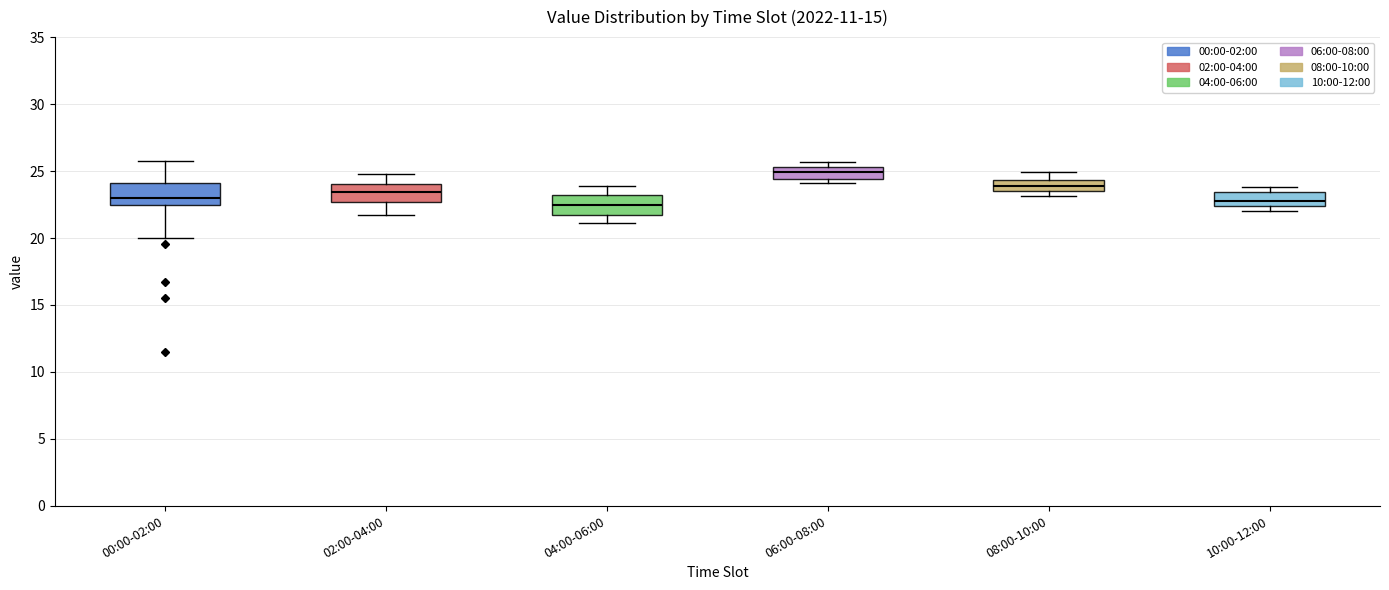

Where is the lower edge of the box for 02:00-04:00 on the y-axis? The values are not printed on the chart, so give them approximately, as read against the axis.

22.5